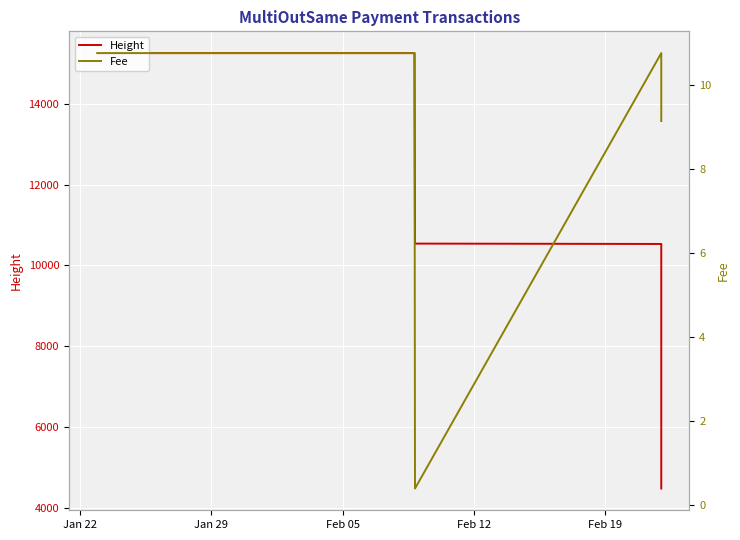

True or false: Height and Fee intersect in this chart.

False